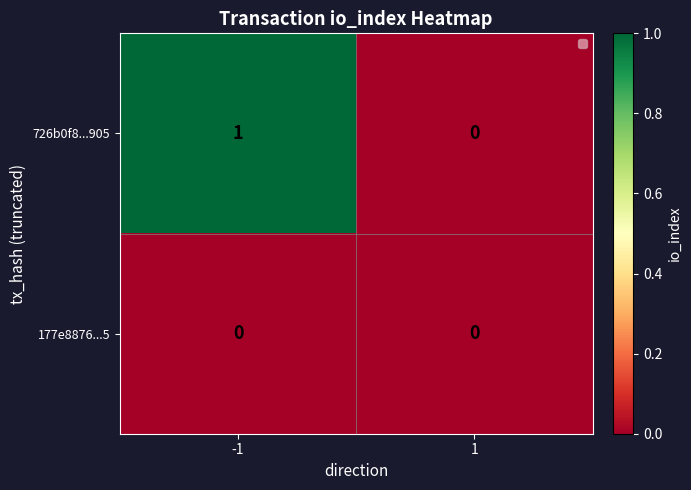

Reading right to left, what are all the values shown in this chart?

726b0f8...905: 0	1
177e8876...5: 0	0